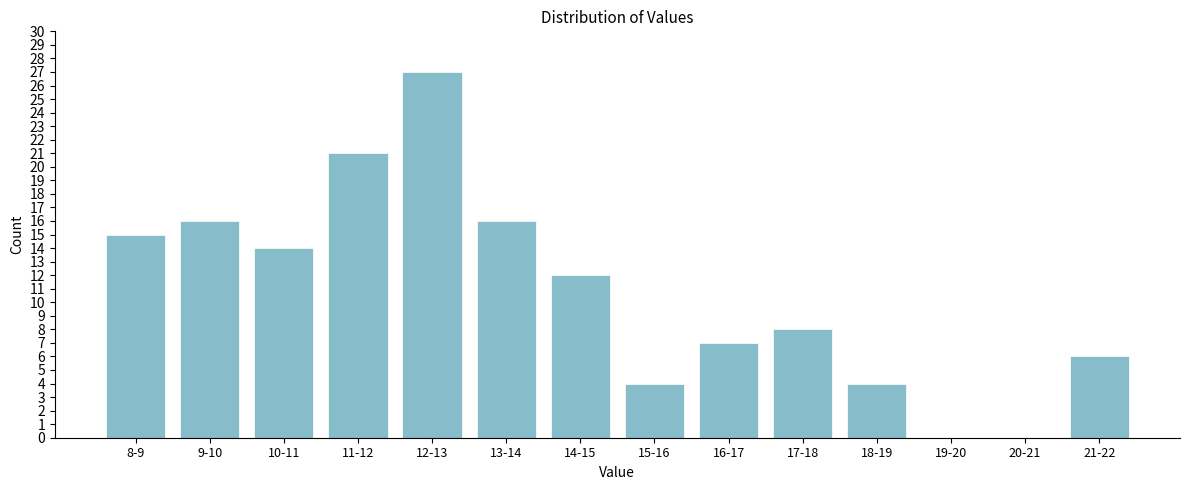

Reading left to right, list all the values displayed in this chart.

8-9=15	9-10=16	10-11=14	11-12=21	12-13=27	13-14=16	14-15=12	15-16=4	16-17=7	17-18=8	18-19=4	19-20=0	20-21=0	21-22=6